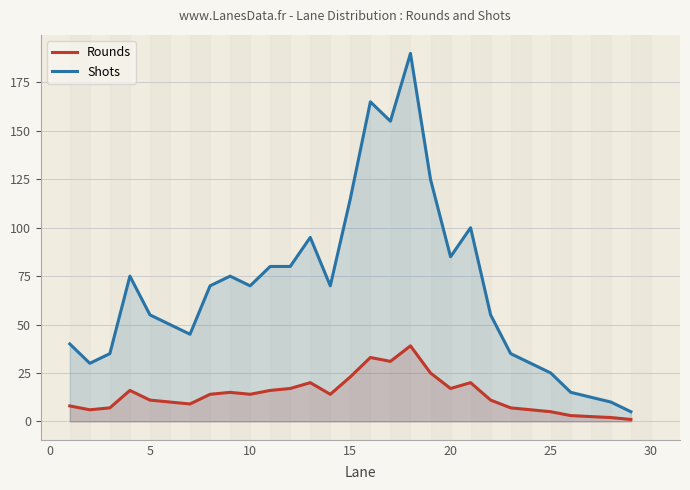

What is the average value of the Shots series?

71